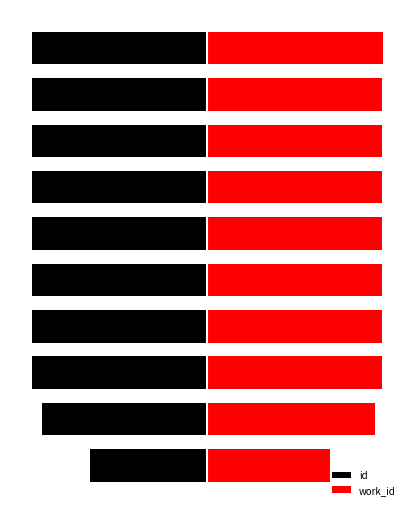

What is the smallest value displayed?

-8.0